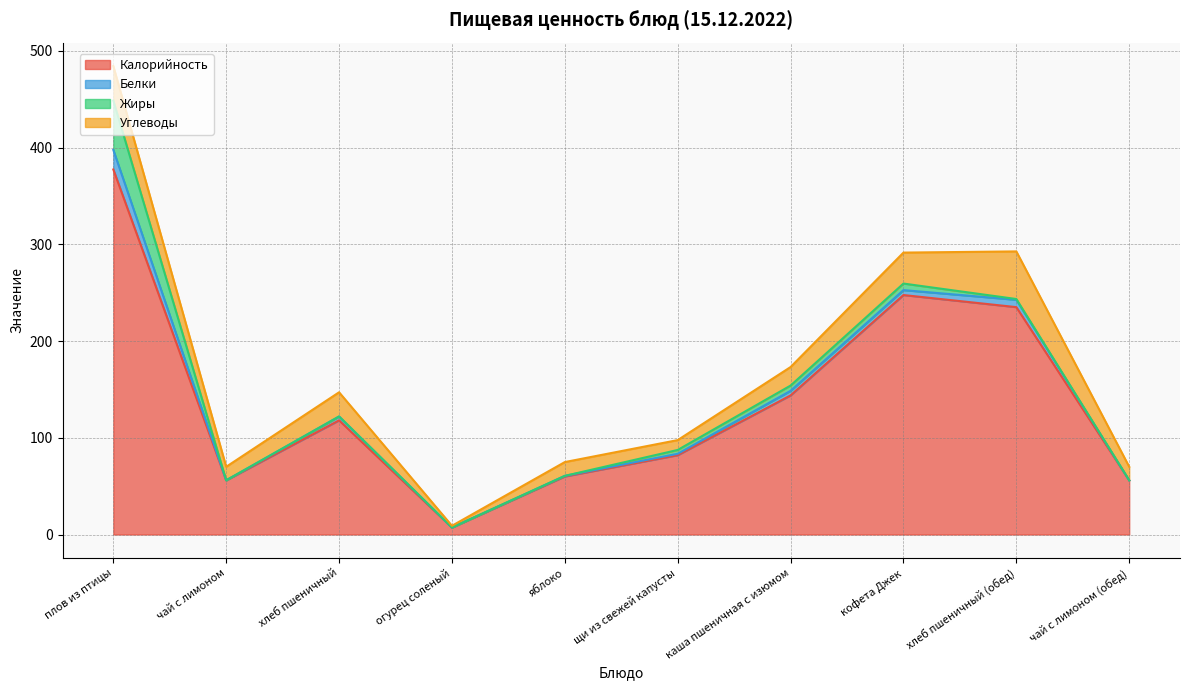

True or false: Углеводы has more than 0 interior local peaks.

True